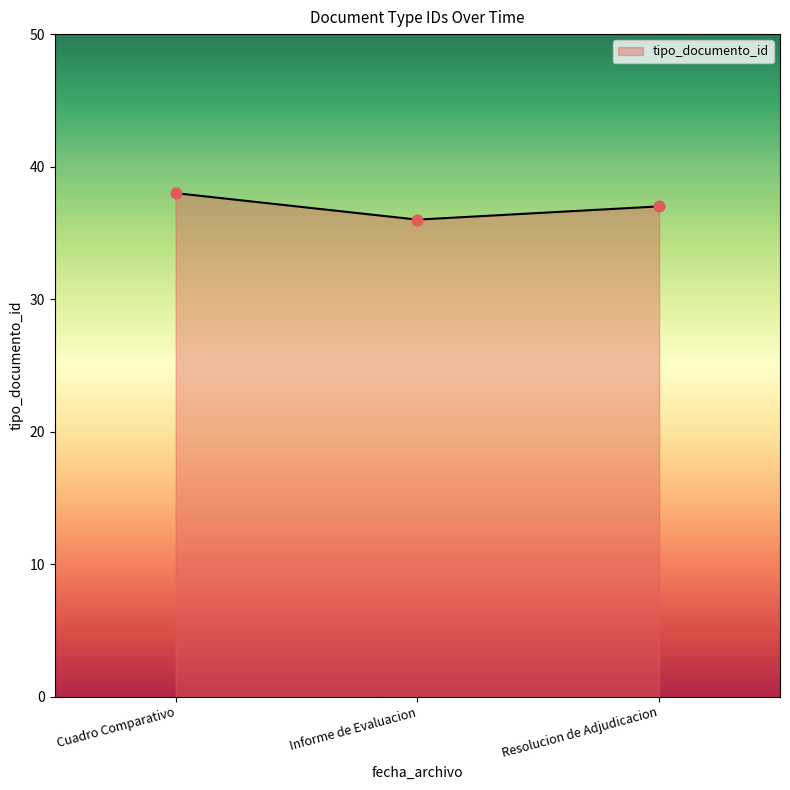

Approximately how many times larger is the value at Resolucion de Adjudicacion compared to Informe de Evaluacion?

1.0